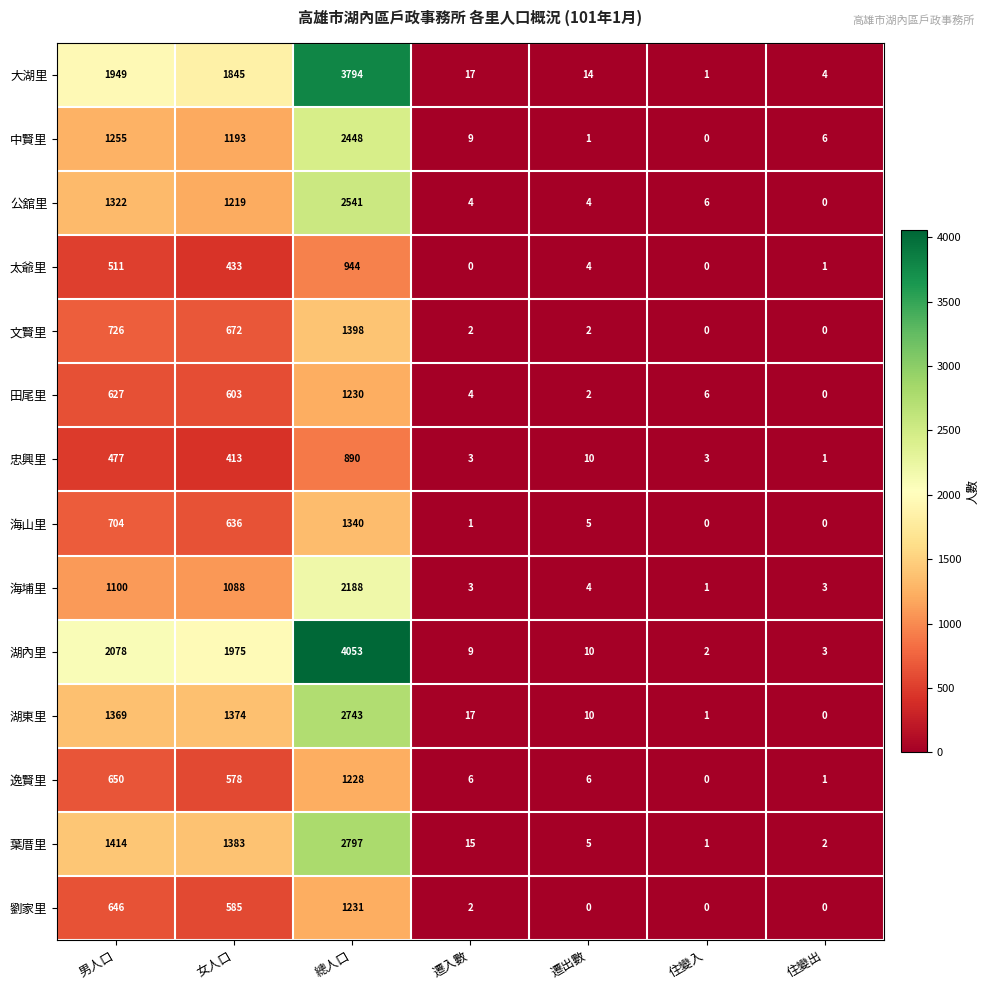

What is the spread (max minus min) of values at 總人口?

3163